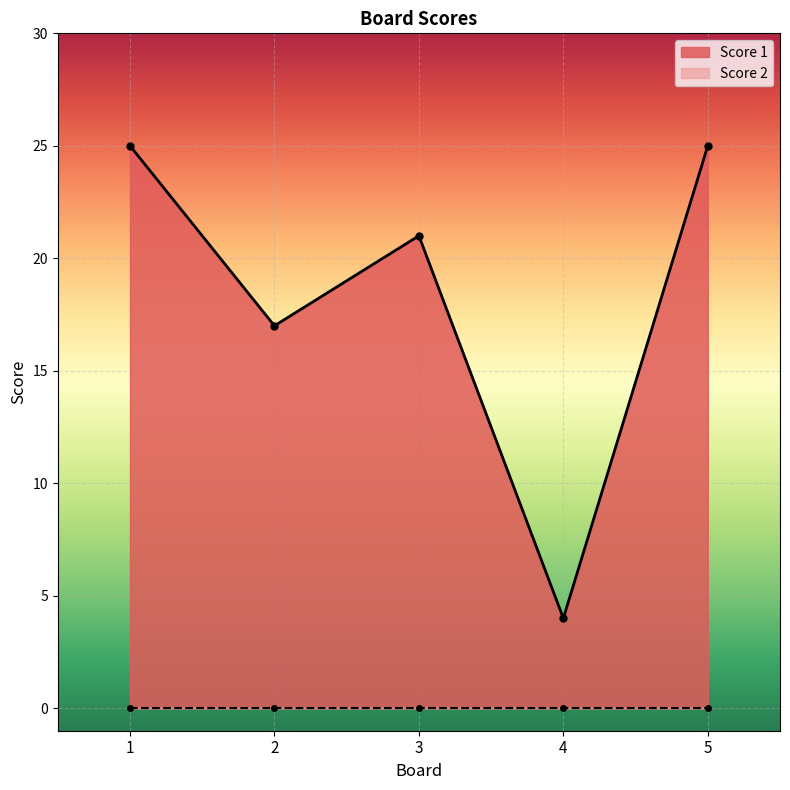

At which category does the data reach its first local valley?

2